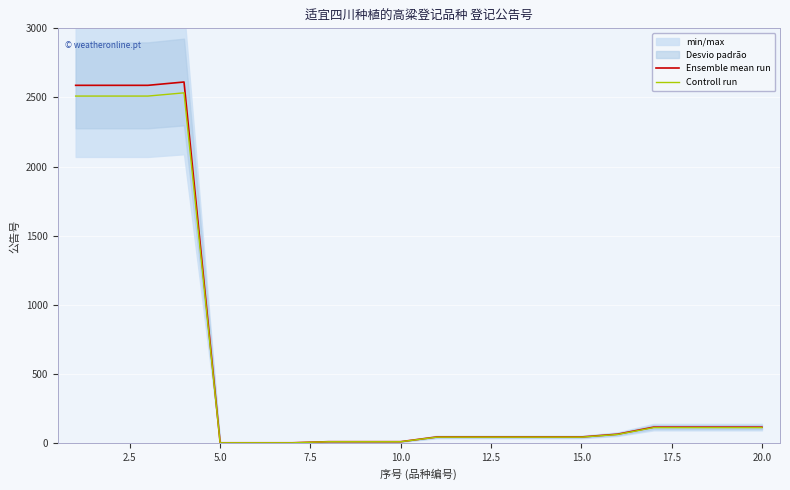

At 7.5, list the series in order from smallest to largest.

Controll run, Ensemble mean run